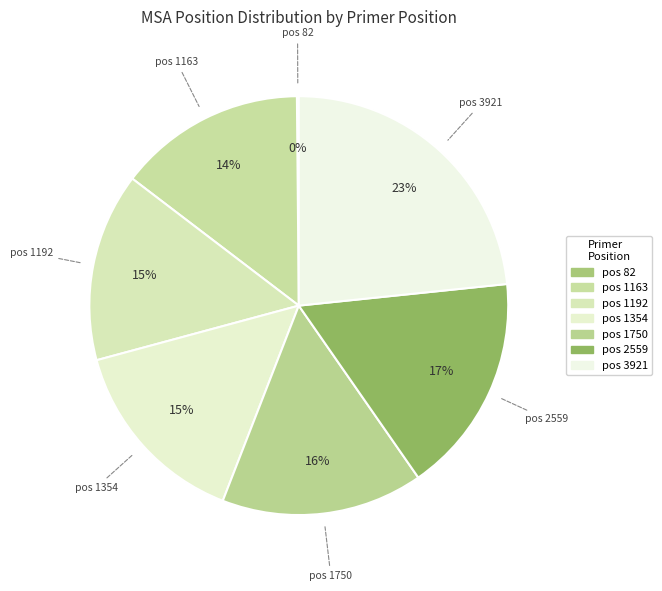

Count the number of slices in the pie.

7